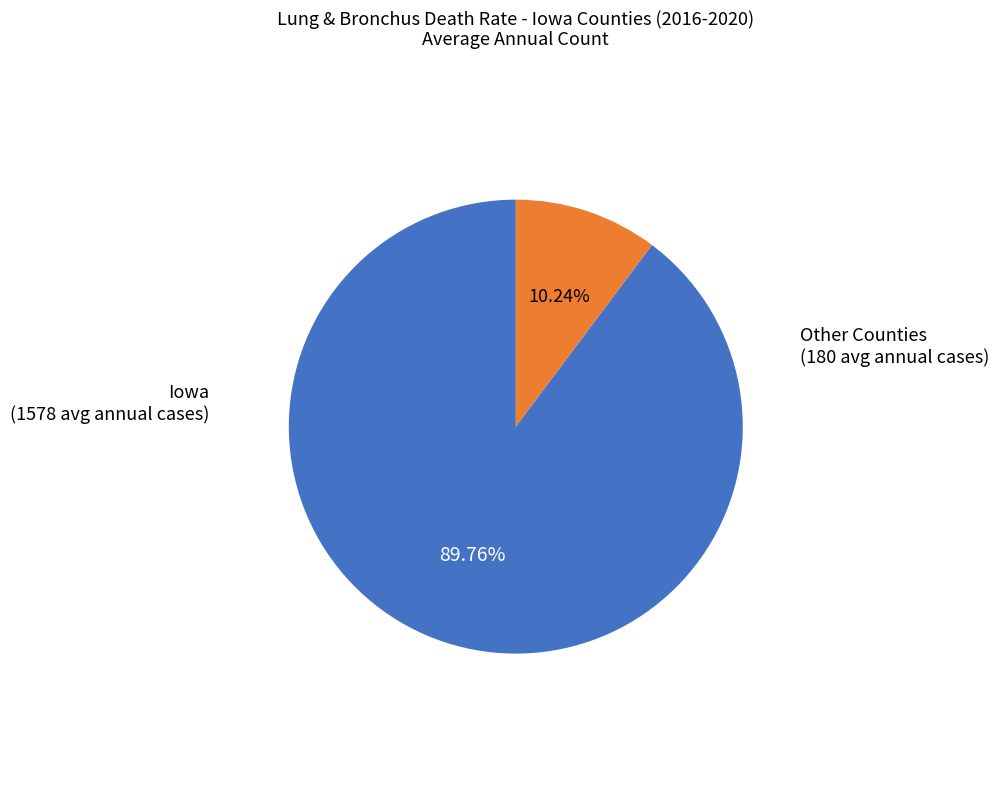

Is there a majority slice in this chart?

Yes